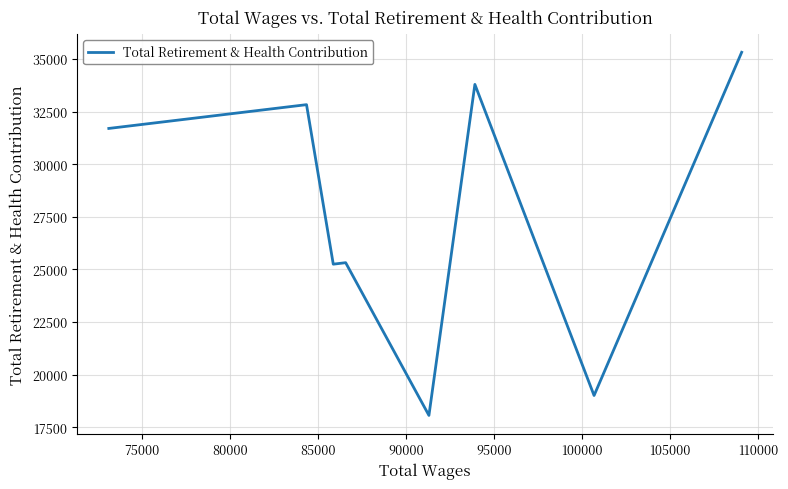

What is the smallest value displayed?

18062